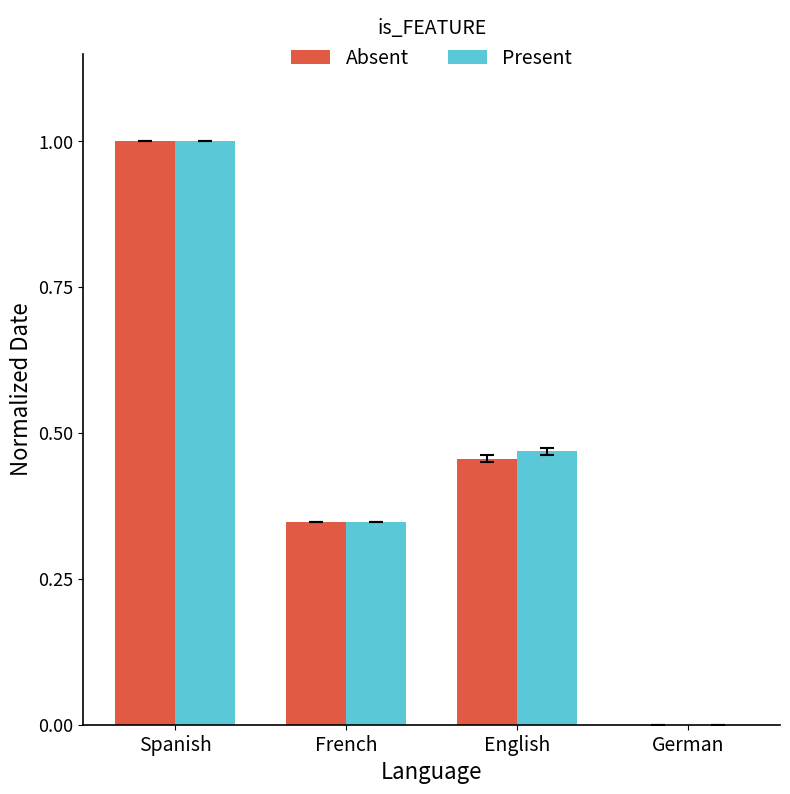

Which category has the highest value across all series?

Spanish